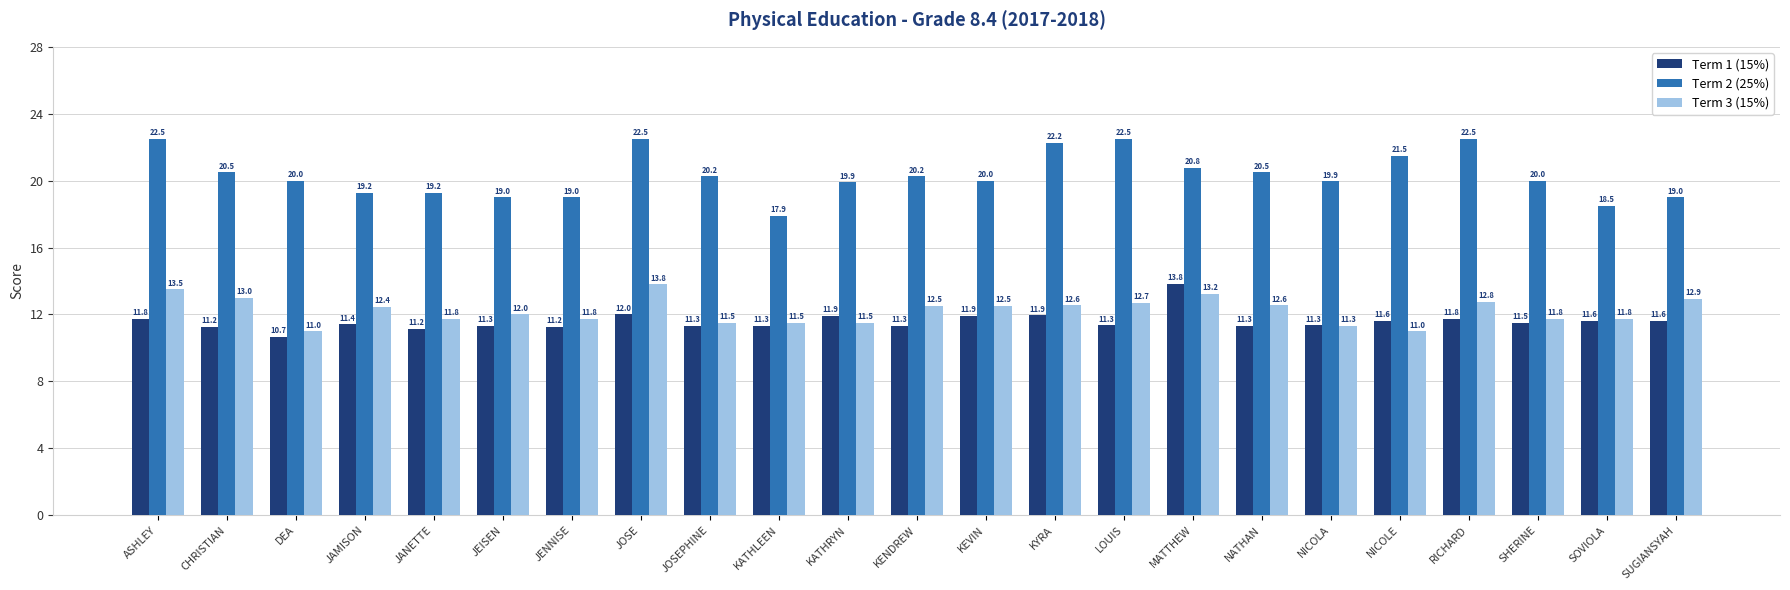

What is the label of the 15th bar from the right?

JOSEPHINE